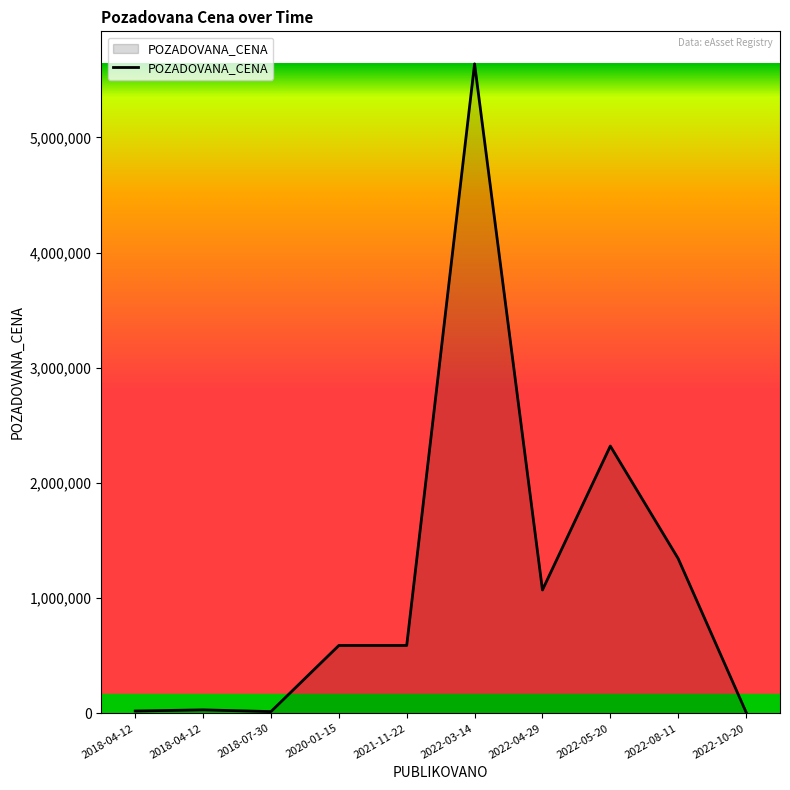

List the labels in order of value, largest first.

2022-03-14, 2022-05-20, 2022-08-11, 2022-04-29, 2020-01-15, 2021-11-22, 2018-04-12, 2018-04-12, 2018-07-30, 2022-10-20